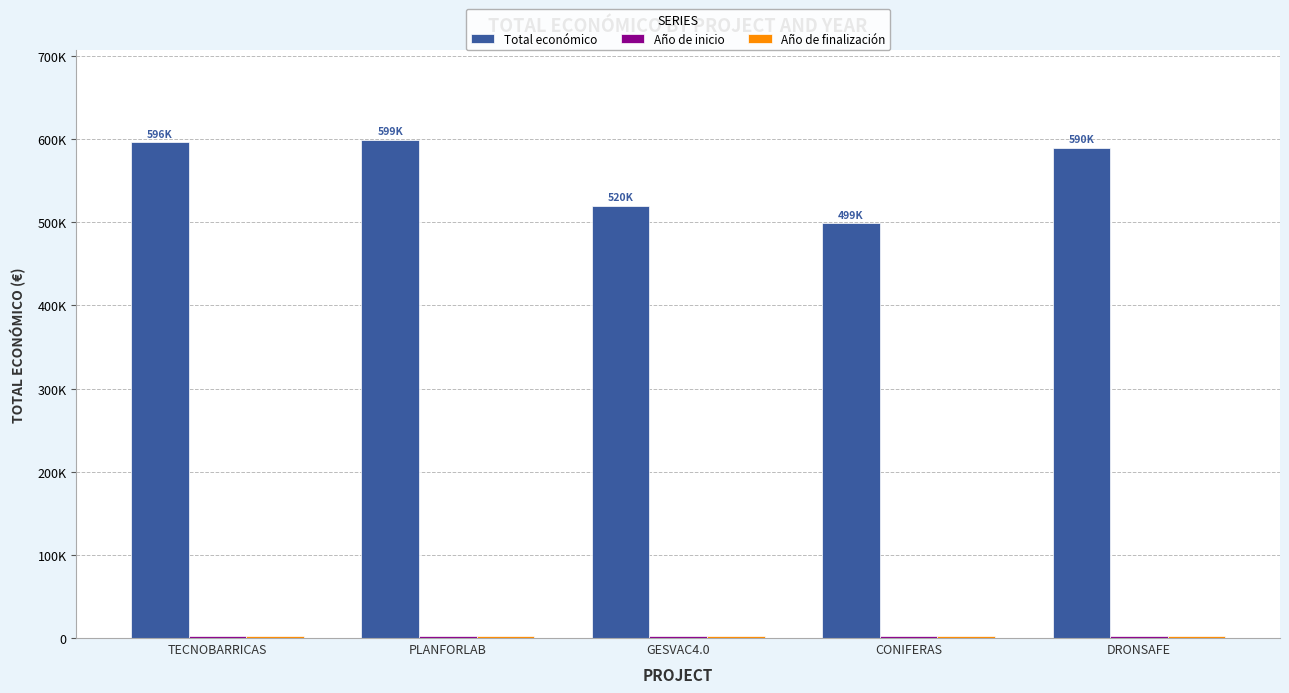

Count the Año de inicio values in the range 2024 to 2025.

4